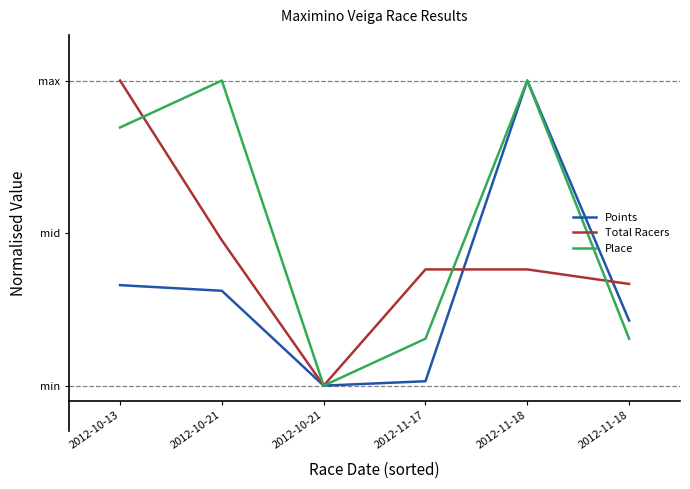

At which category does the chart reach its minimum across all series?

2012-10-21